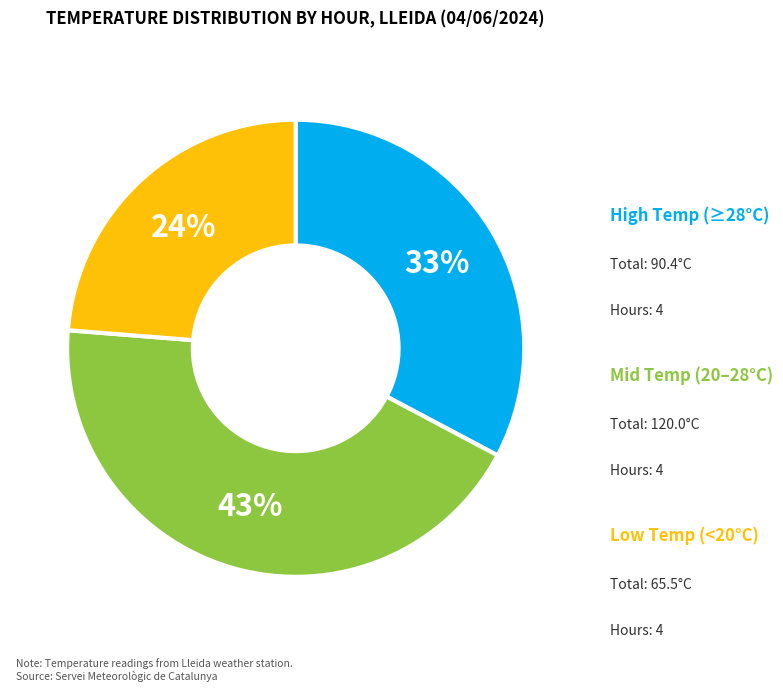

Is there a majority slice in this chart?

No